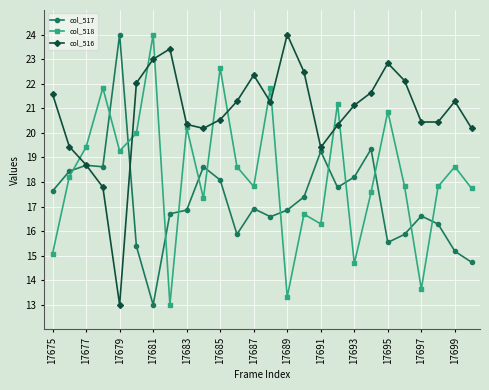

What is the value of the col_517 point at the 15th from the left?

16.9